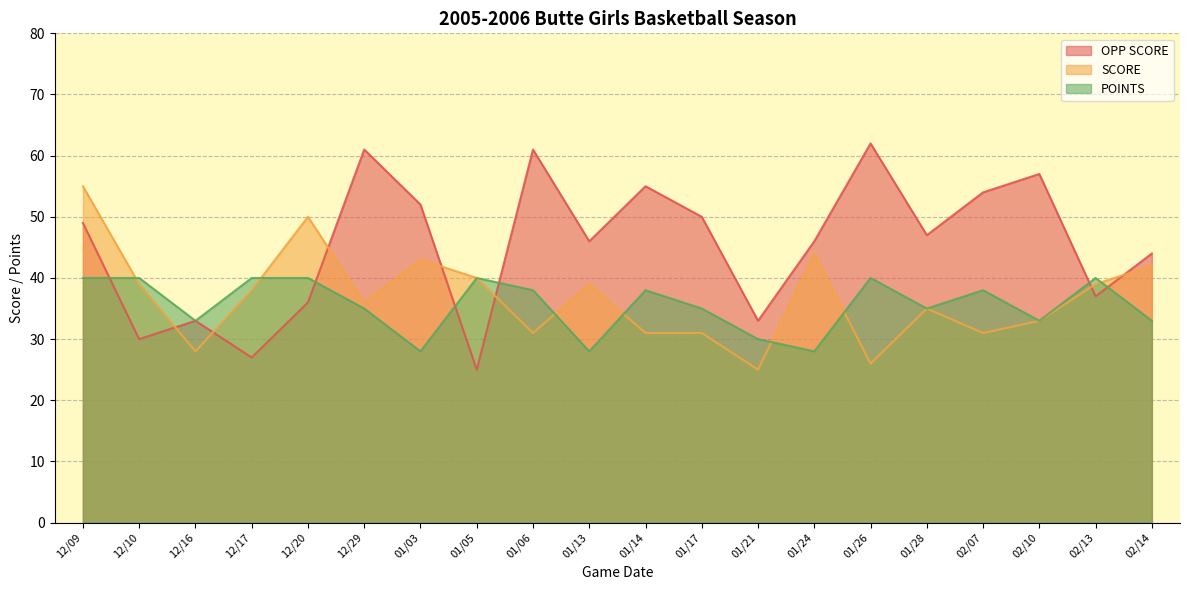

Reading right to left, transcribe all the data shown in this chart.

OPP SCORE: 44	37	57	54	47	62	46	33	50	55	46	61	25	52	61	36	27	33	30	49
SCORE: 42	39	33	31	35	26	44	25	31	31	39	31	40	43	36	50	38	28	39	55
POINTS: 33	40	33	38	35	40	28	30	35	38	28	38	40	28	35	40	40	33	40	40